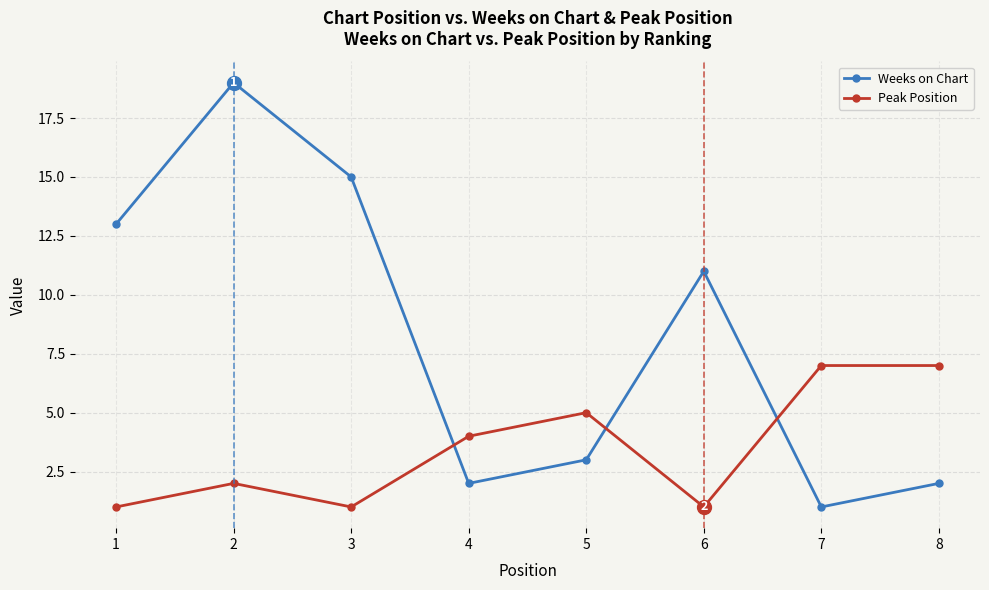

How many intersections are there between Weeks on Chart and Peak Position?

3